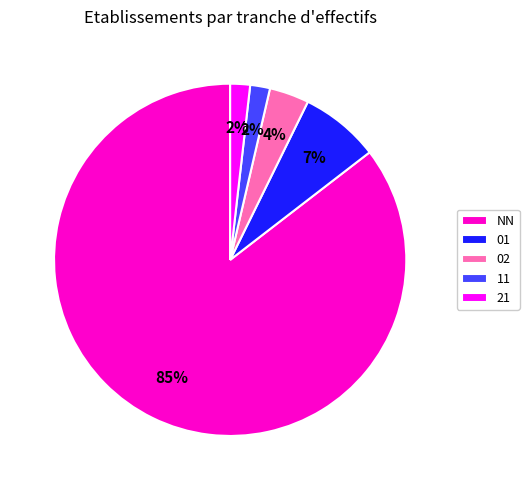

To the nearest percent, what is the difference between the NN and 01 slice percentages?

78%